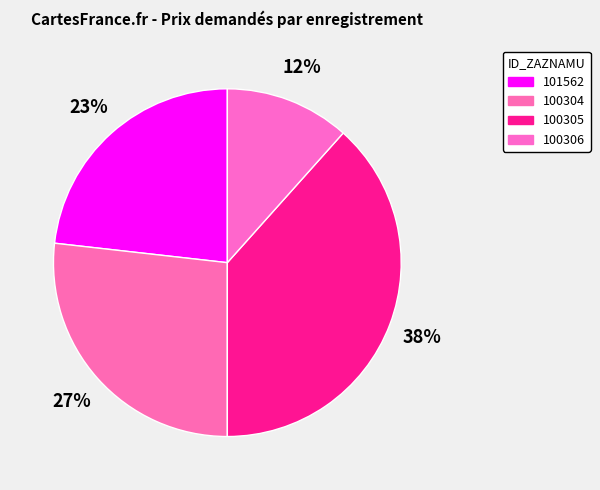

The 101562 slice represents 23% of the pie. True or false?

True